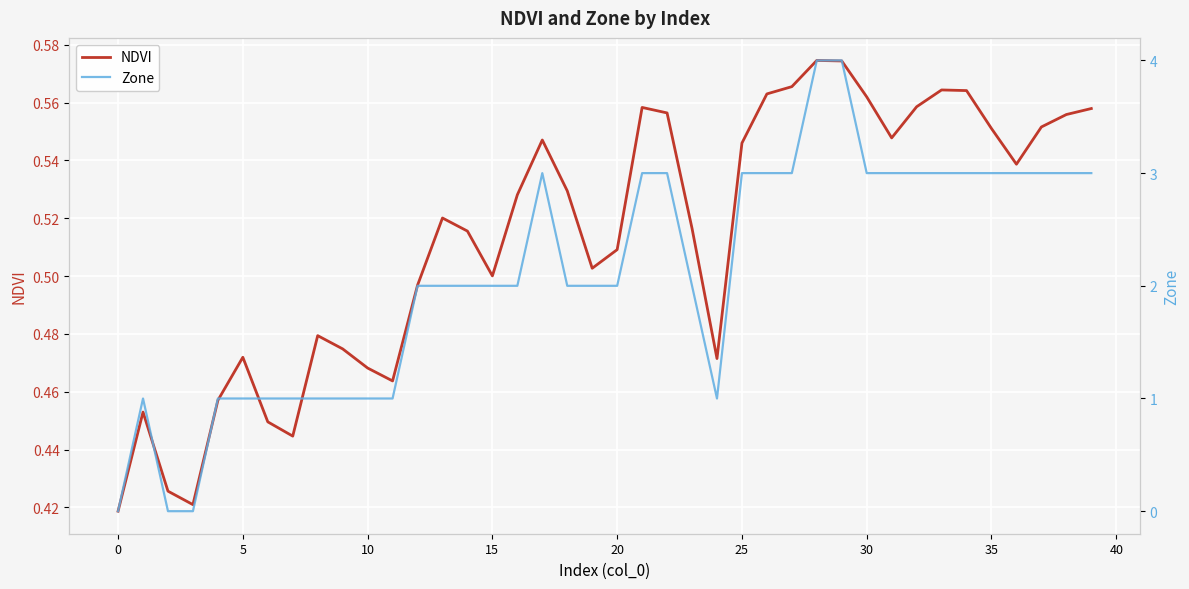

How many interior local valleys does the Zone series have?

1